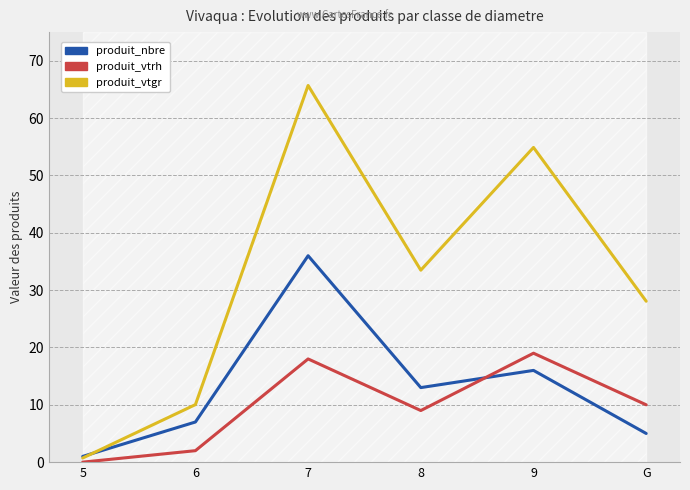

Where is the first local minimum for produit_vtgr?

8